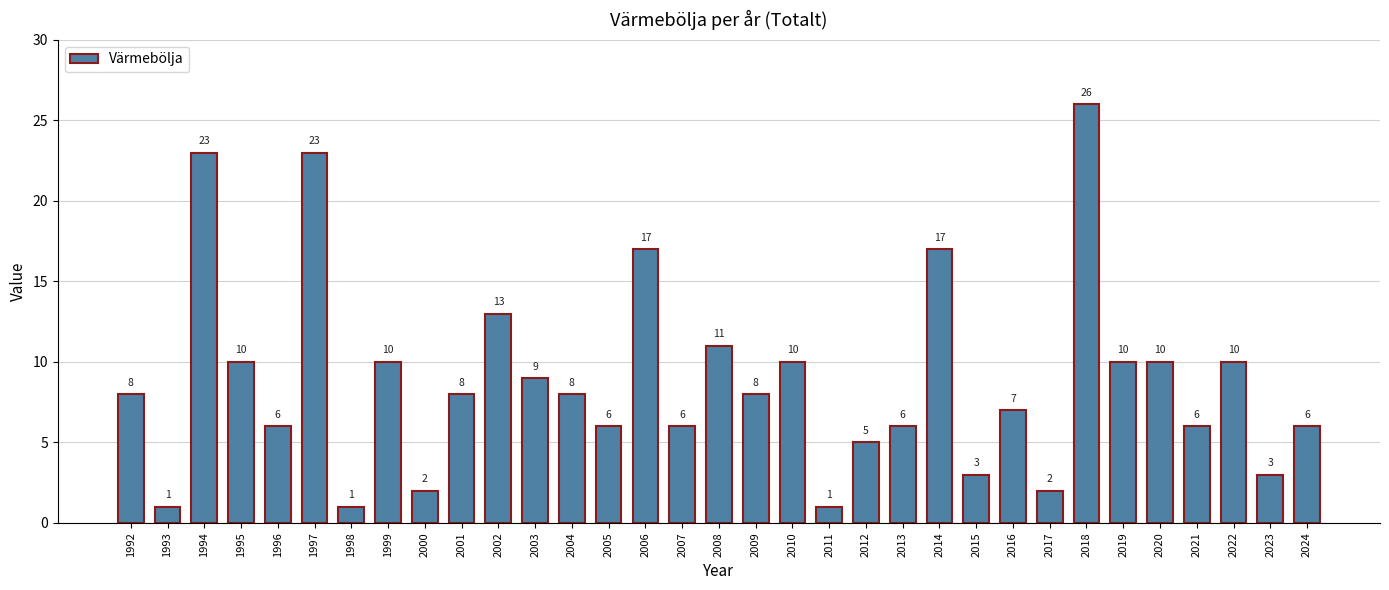

What is the greatest value displayed?

26